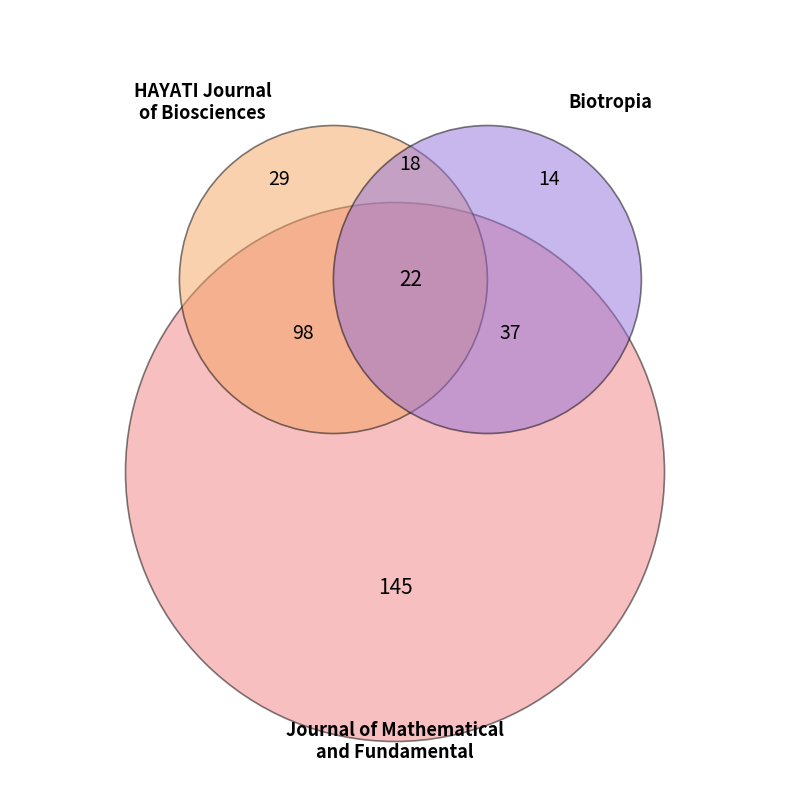

Which has a higher value, HAYATI Journal of Biosciences or Biotropia?

HAYATI Journal of Biosciences